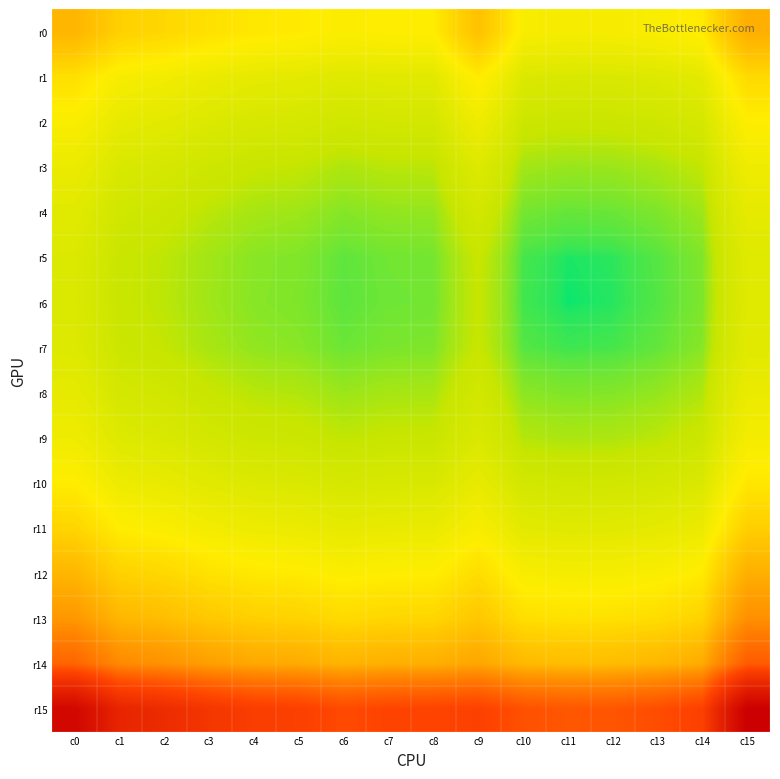

How many distinct data groups are displayed?

16